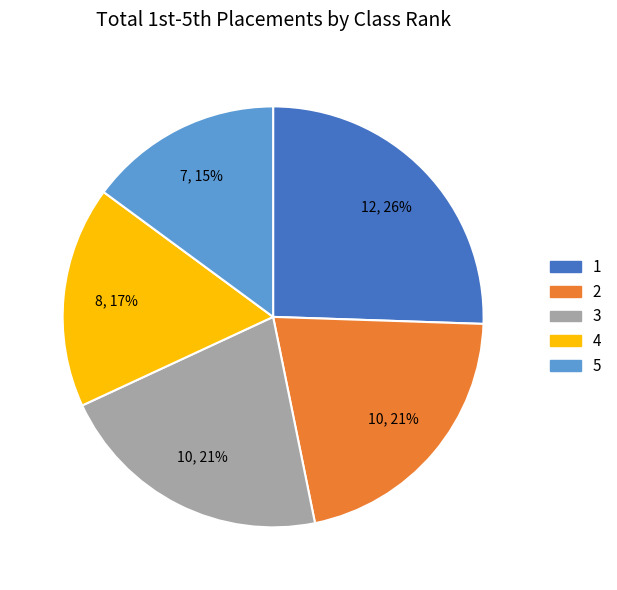

Is it true that 5 is 1% of the pie?

False